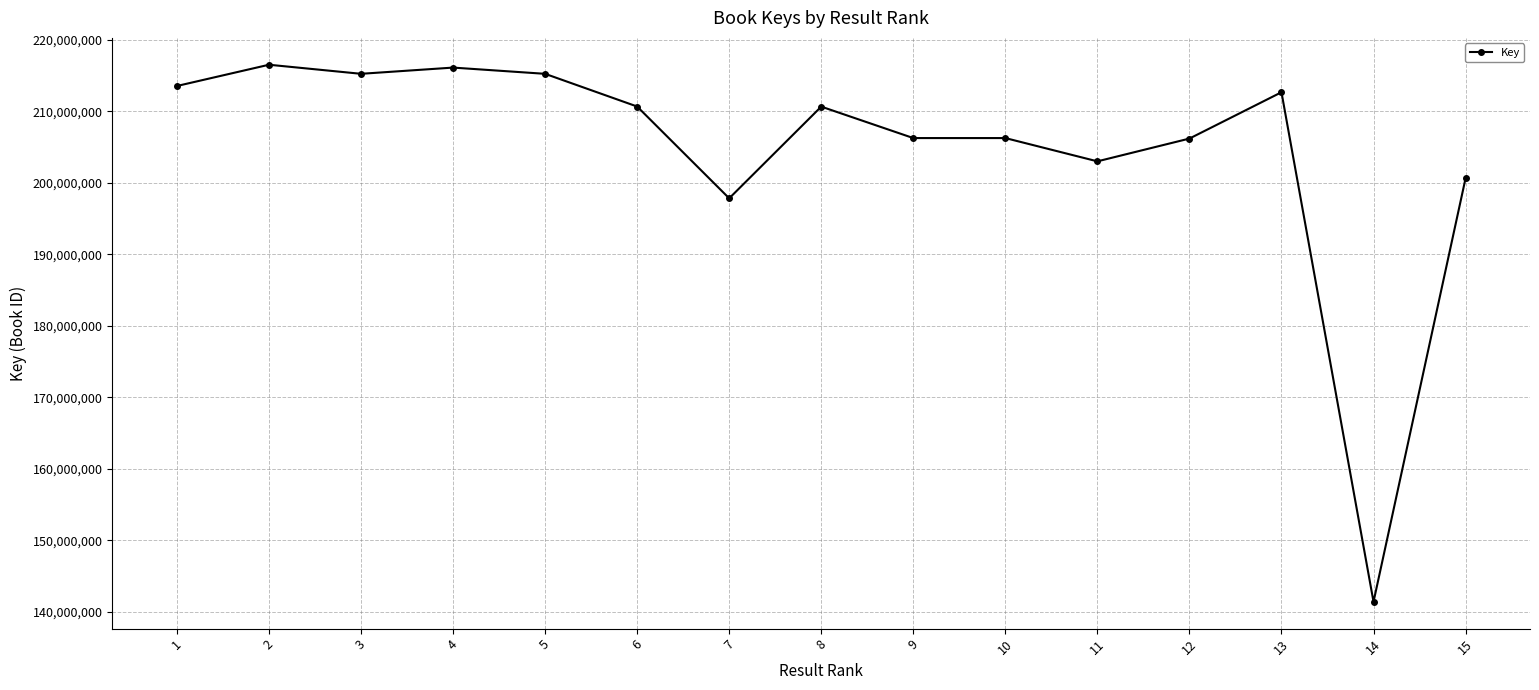

How many data points are less than 210640642?

7